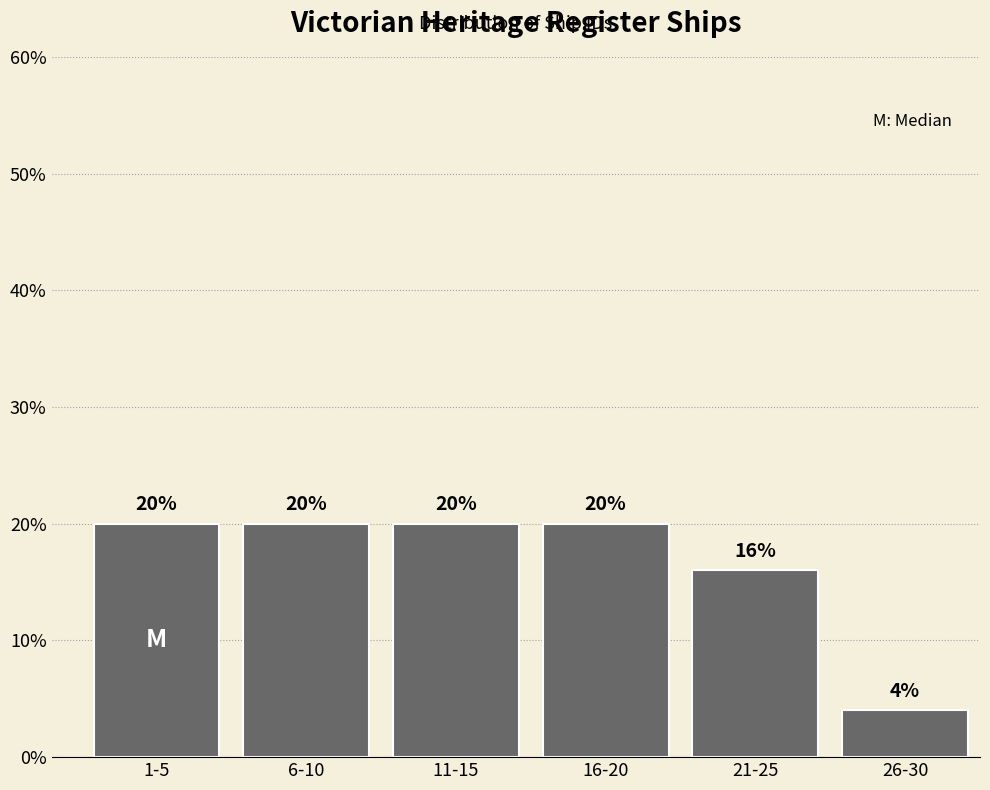

Reading right to left, list all the values displayed in this chart.

4	16	20	20	20	20